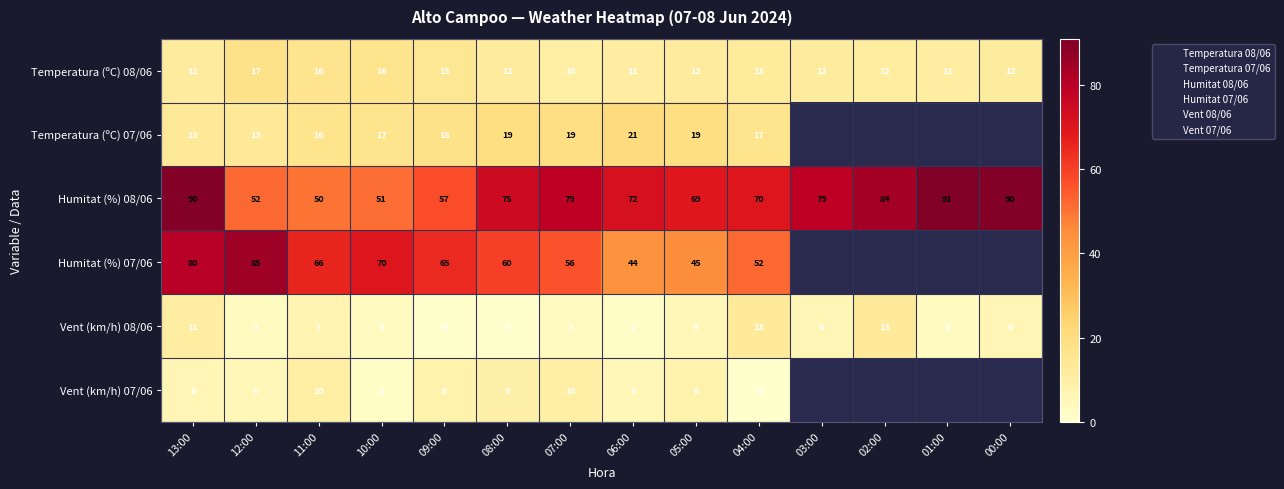

What is the total value across all series at 08:00?

175.7